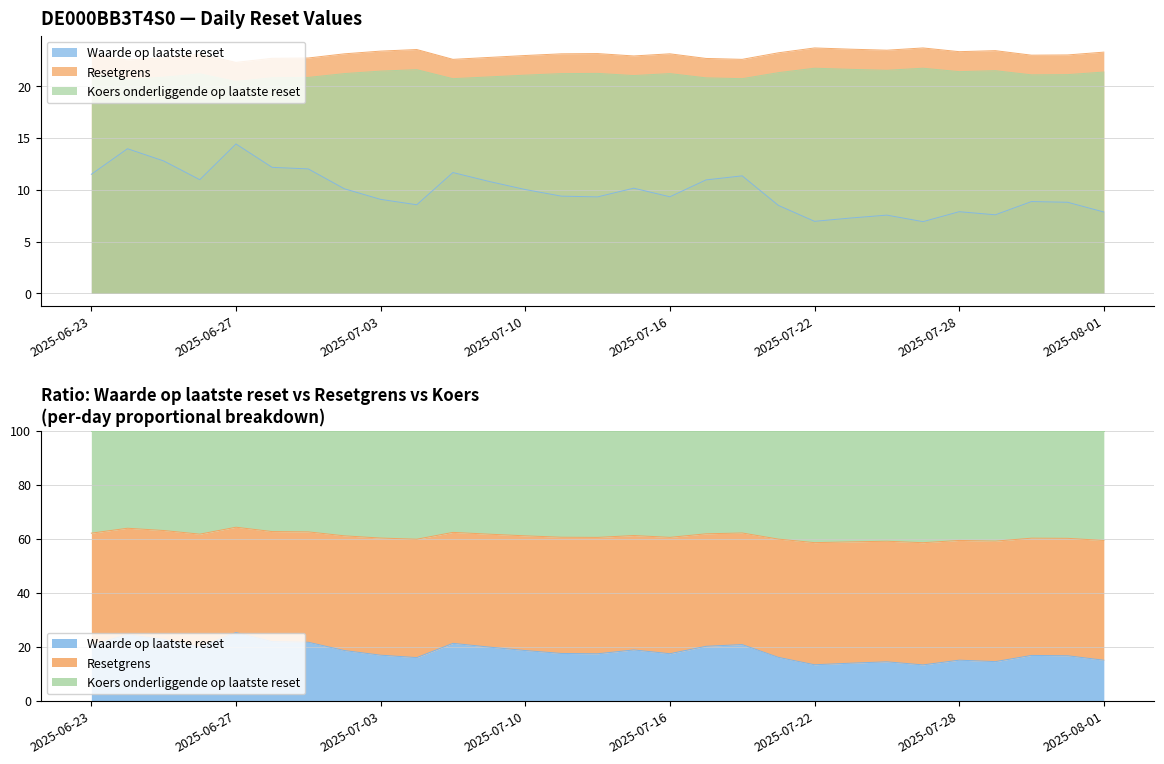

Is the value of Resetgrens at 2025-07-24 greater than the value of Koers onderliggende op laatste reset at 2025-07-15?

Yes